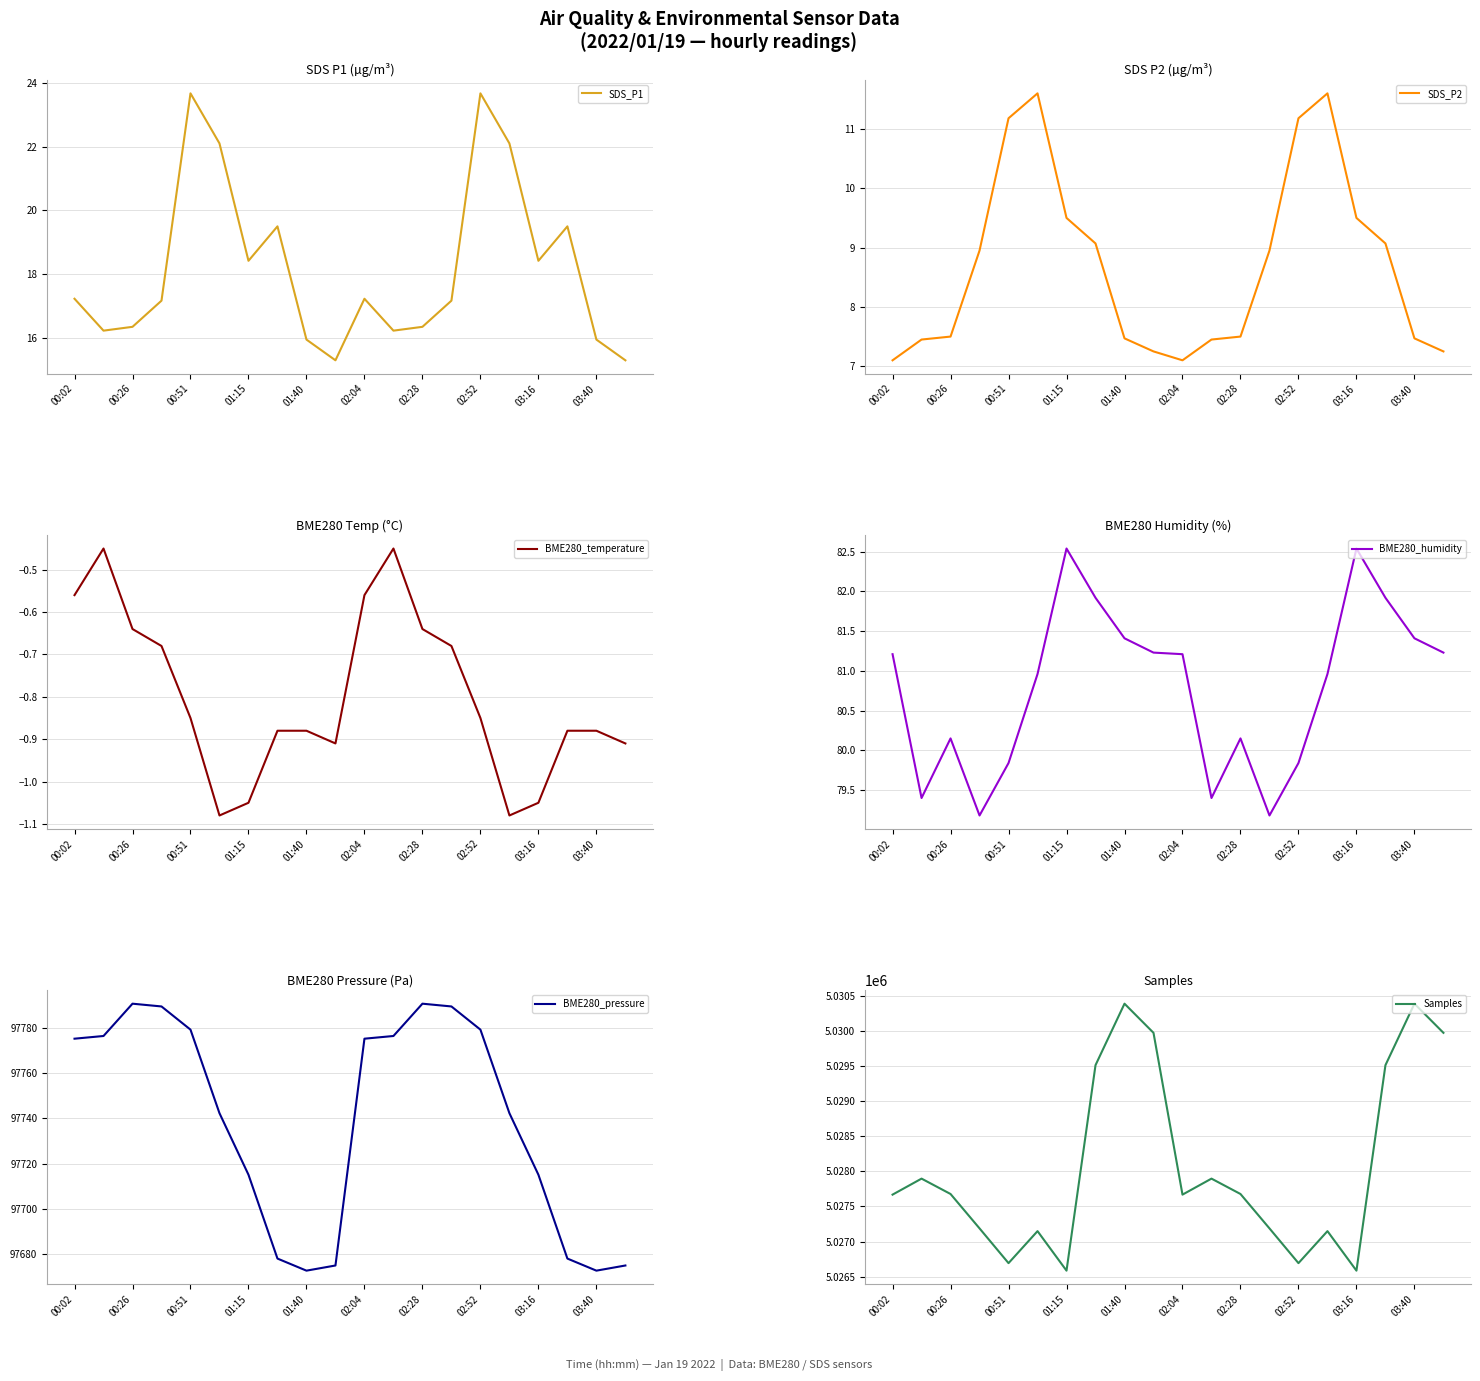

Which series has the widest spread of values?

Samples